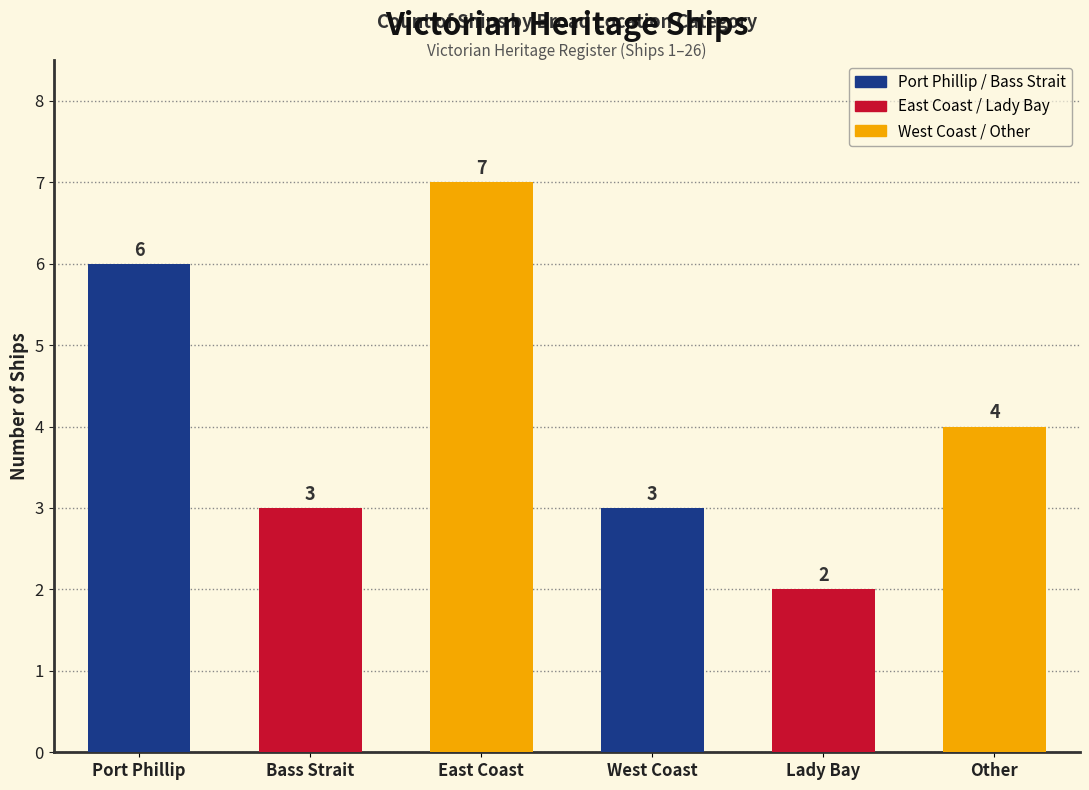

What is the sum of the values at Bass Strait and West Coast?

6